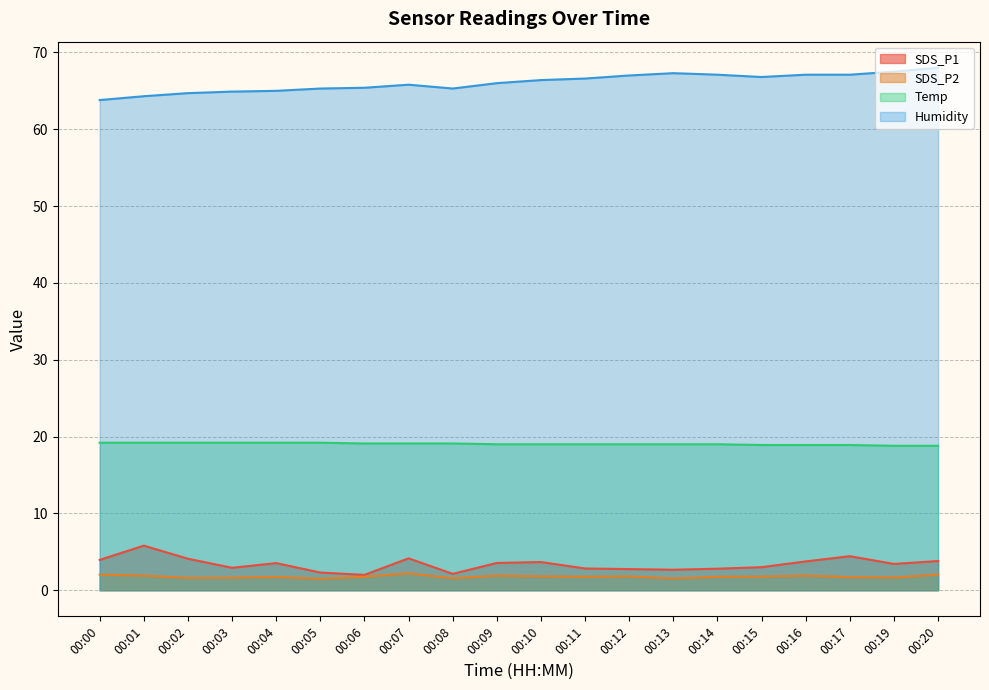

True or false: SDS_P1 and Humidity intersect in this chart.

False